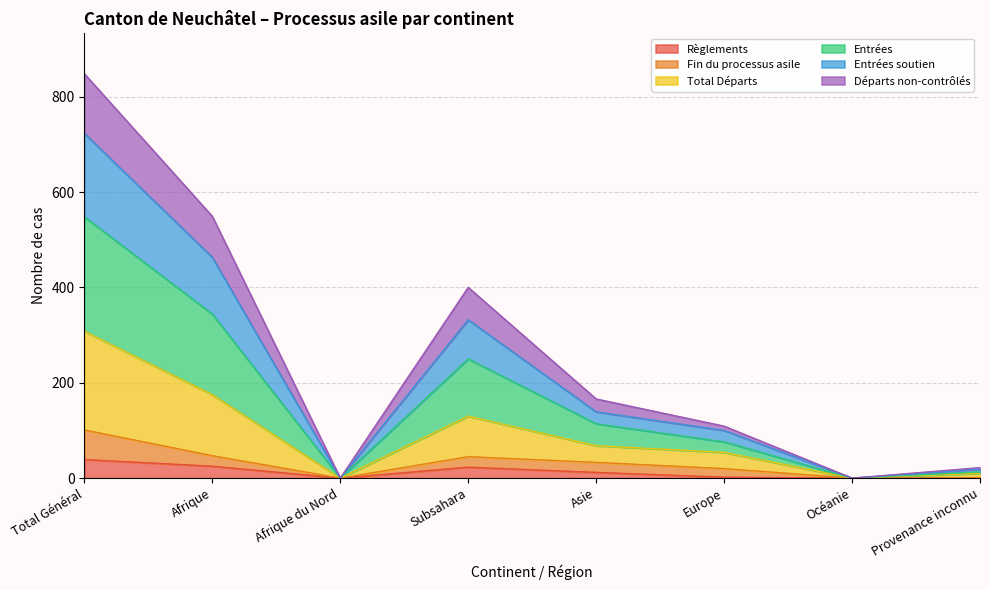

Rank the categories by Total Départs value from lowest to highest.

Afrique du Nord, Océanie, Provenance inconnu, Europe, Asie, Subsahara, Afrique, Total Général